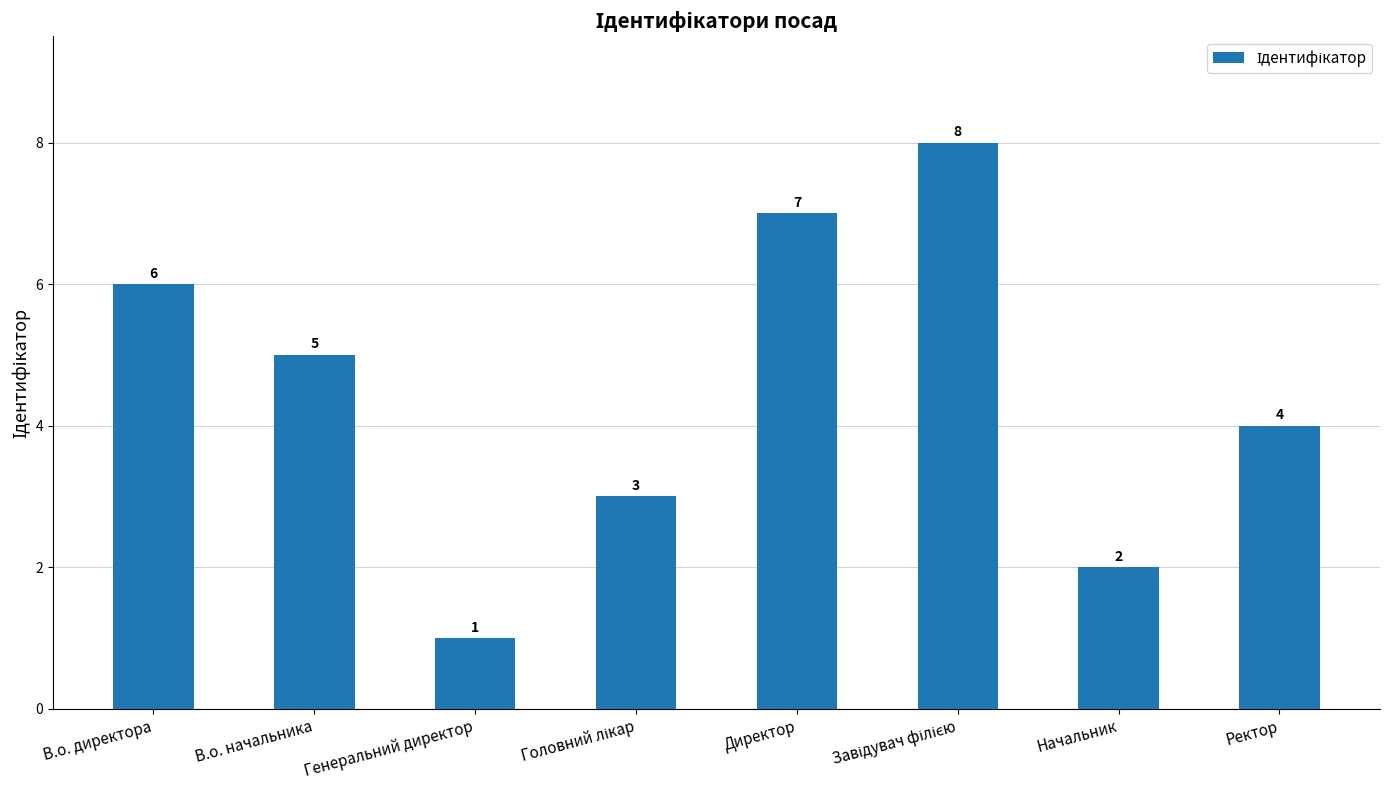

Reading left to right, extract all data points from this chart.

6	5	1	3	7	8	2	4